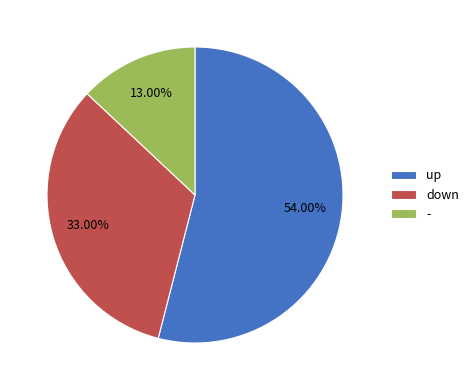

Is the sum of down and up greater than half?

Yes